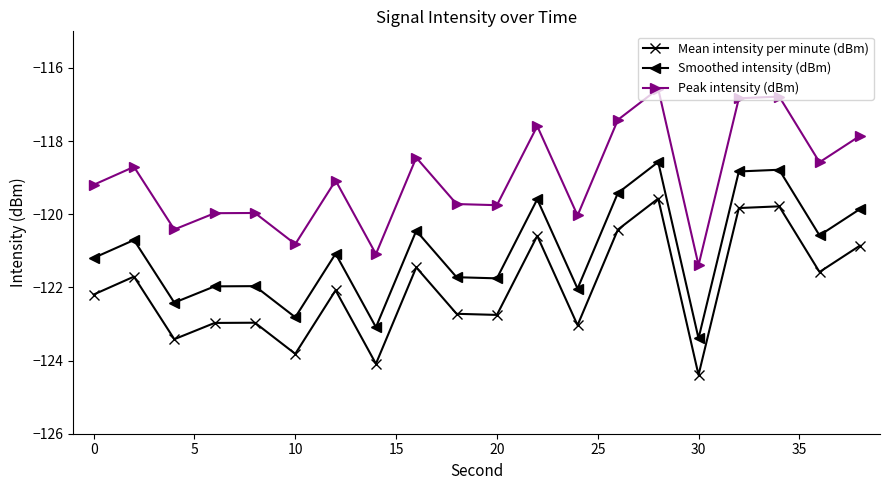

Which series has the largest total across all categories?

Peak intensity (dBm)